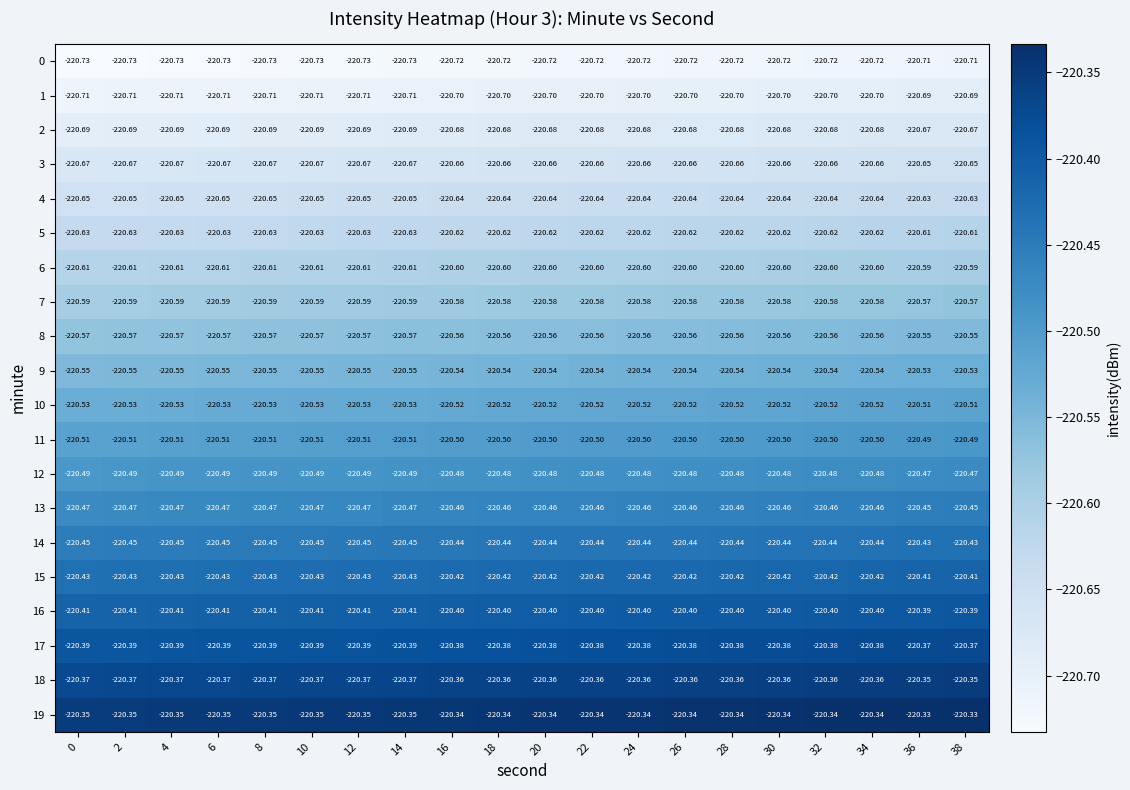

Is the value of 17 at 24 greater than the value of 5 at 30?

Yes